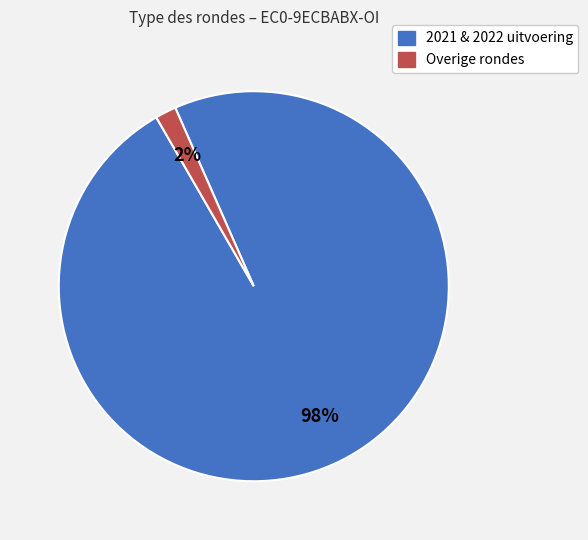

Is there any slice that represents more than half of the pie?

Yes